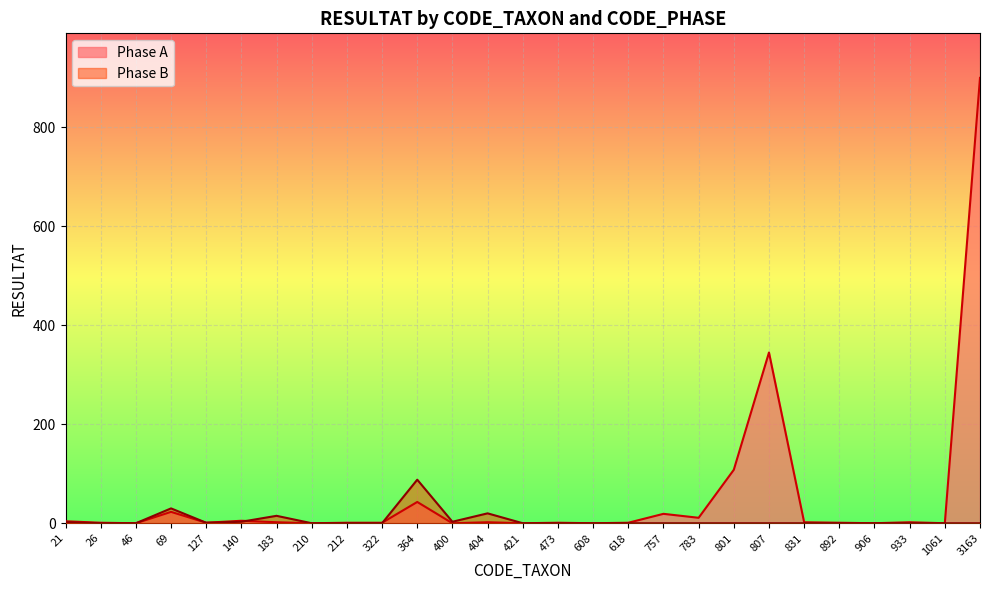

In Phase A, how many points are higher than both neighbors (excluding endpoints)?

8